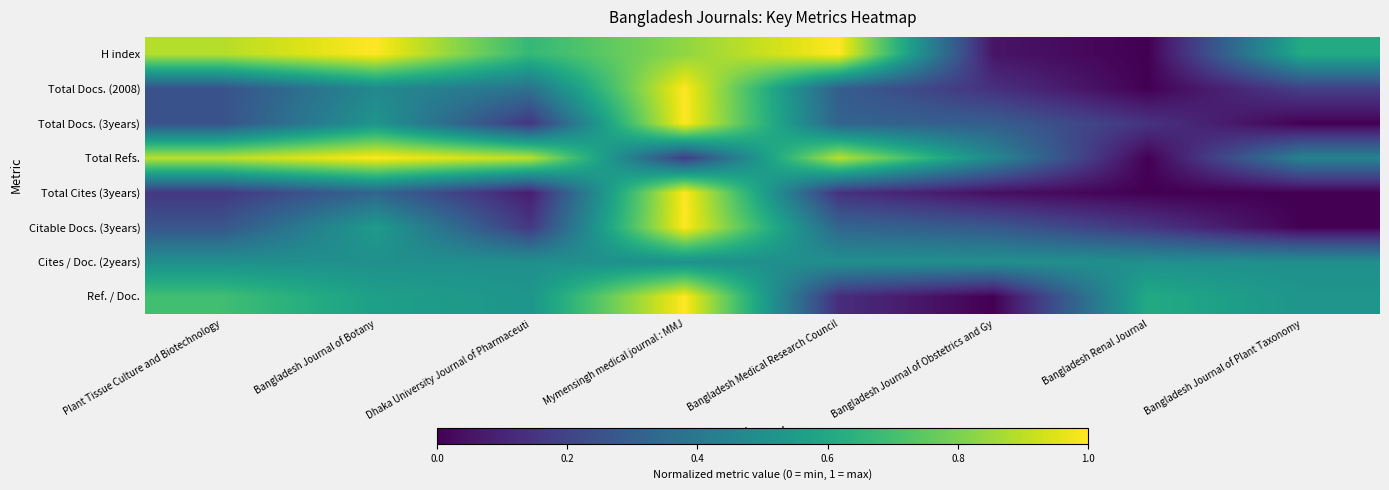

Reading left to right, what are all the values shown in this chart?

H index: Plant Tissue Culture and Biotechnology=0.9	Bangladesh Journal of Botany=1.0	Dhaka University Journal of Pharmaceuti=0.7	Mymensingh medical journal : MMJ=0.8	Bangladesh Medical Research Council=1.0	Bangladesh Journal of Obstetrics and Gy=0.1	Bangladesh Renal Journal=0.0	Bangladesh Journal of Plant Taxonomy=0.6
Total Docs. (2008): Plant Tissue Culture and Biotechnology=0.2	Bangladesh Journal of Botany=0.5	Dhaka University Journal of Pharmaceuti=0.4	Mymensingh medical journal : MMJ=1.0	Bangladesh Medical Research Council=0.3	Bangladesh Journal of Obstetrics and Gy=0.1	Bangladesh Renal Journal=0.0	Bangladesh Journal of Plant Taxonomy=0.2
Total Docs. (3years): Plant Tissue Culture and Biotechnology=0.3	Bangladesh Journal of Botany=0.5	Dhaka University Journal of Pharmaceuti=0.2	Mymensingh medical journal : MMJ=1.0	Bangladesh Medical Research Council=0.3	Bangladesh Journal of Obstetrics and Gy=0.3	Bangladesh Renal Journal=0.1	Bangladesh Journal of Plant Taxonomy=0.0
Total Refs.: Plant Tissue Culture and Biotechnology=0.9	Bangladesh Journal of Botany=1.0	Dhaka University Journal of Pharmaceuti=0.9	Mymensingh medical journal : MMJ=0.2	Bangladesh Medical Research Council=0.9	Bangladesh Journal of Obstetrics and Gy=0.5	Bangladesh Renal Journal=0.0	Bangladesh Journal of Plant Taxonomy=0.4
Total Cites (3years): Plant Tissue Culture and Biotechnology=0.2	Bangladesh Journal of Botany=0.3	Dhaka University Journal of Pharmaceuti=0.1	Mymensingh medical journal : MMJ=1.0	Bangladesh Medical Research Council=0.1	Bangladesh Journal of Obstetrics and Gy=0.0	Bangladesh Renal Journal=0.0	Bangladesh Journal of Plant Taxonomy=0.0
Citable Docs. (3years): Plant Tissue Culture and Biotechnology=0.3	Bangladesh Journal of Botany=0.5	Dhaka University Journal of Pharmaceuti=0.2	Mymensingh medical journal : MMJ=1.0	Bangladesh Medical Research Council=0.3	Bangladesh Journal of Obstetrics and Gy=0.3	Bangladesh Renal Journal=0.2	Bangladesh Journal of Plant Taxonomy=0.0
Cites / Doc. (2years): Plant Tissue Culture and Biotechnology=0.5	Bangladesh Journal of Botany=0.5	Dhaka University Journal of Pharmaceuti=0.5	Mymensingh medical journal : MMJ=0.5	Bangladesh Medical Research Council=0.5	Bangladesh Journal of Obstetrics and Gy=0.5	Bangladesh Renal Journal=0.5	Bangladesh Journal of Plant Taxonomy=0.5
Ref. / Doc.: Plant Tissue Culture and Biotechnology=0.7	Bangladesh Journal of Botany=0.6	Dhaka University Journal of Pharmaceuti=0.5	Mymensingh medical journal : MMJ=1.0	Bangladesh Medical Research Council=0.1	Bangladesh Journal of Obstetrics and Gy=0.0	Bangladesh Renal Journal=0.6	Bangladesh Journal of Plant Taxonomy=0.5